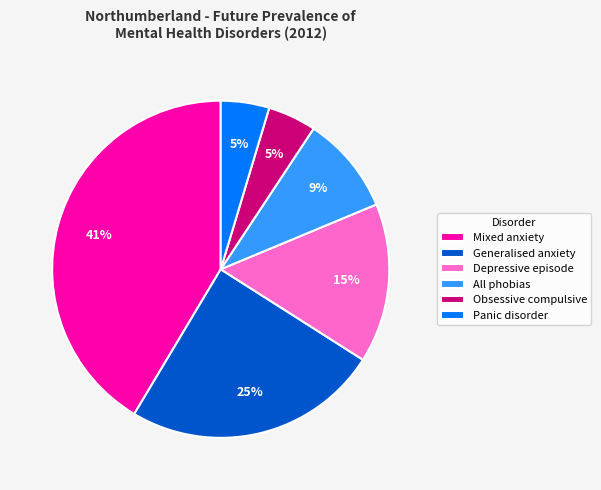

Combined, do Depressive episode and All phobias account for over 50%?

No